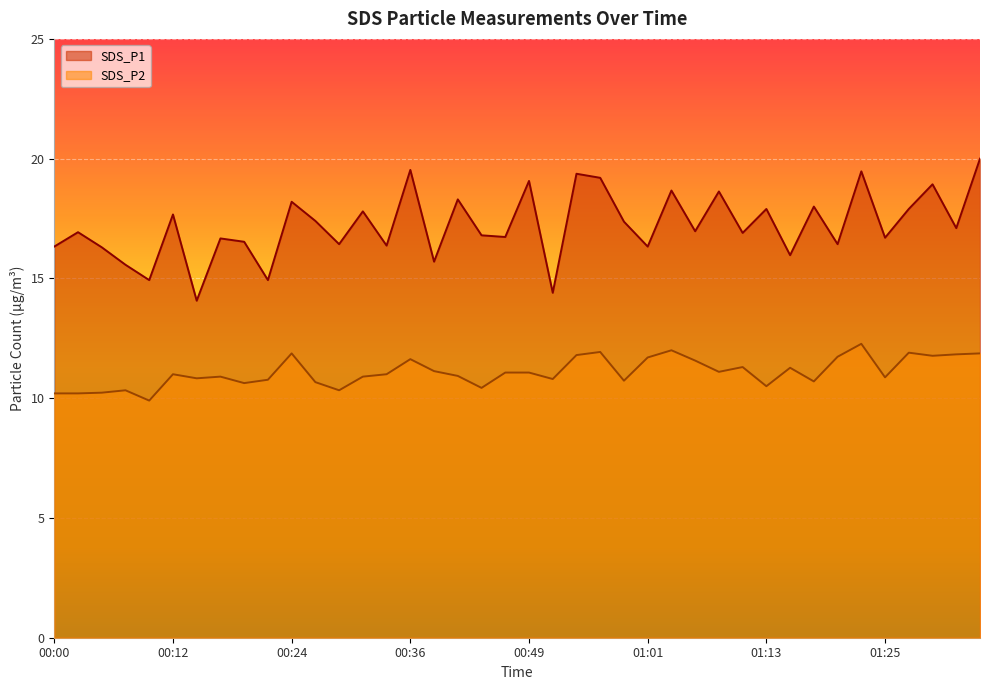

Rank the series by their maximum value, from highest to lowest.

SDS_P1, SDS_P2